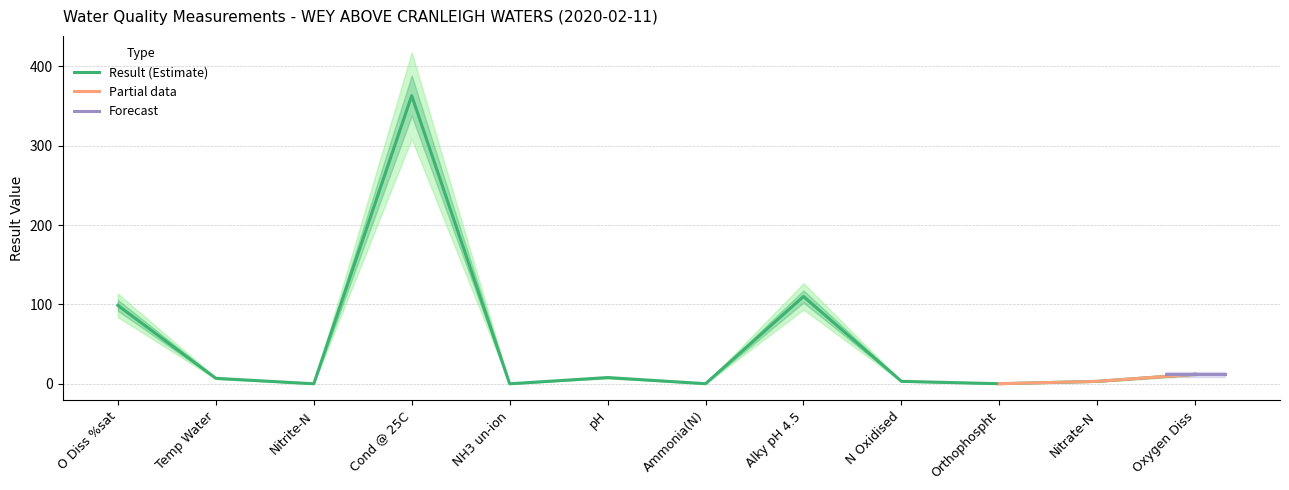

How many interior local valleys (lower than both neighbors) does the data have?

4